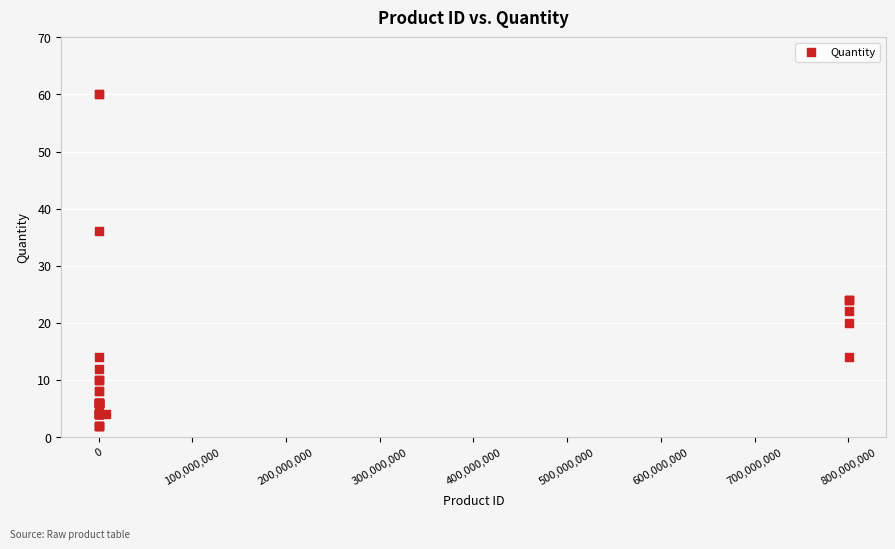

What Y value in the scatter plot is closest to 31?

36